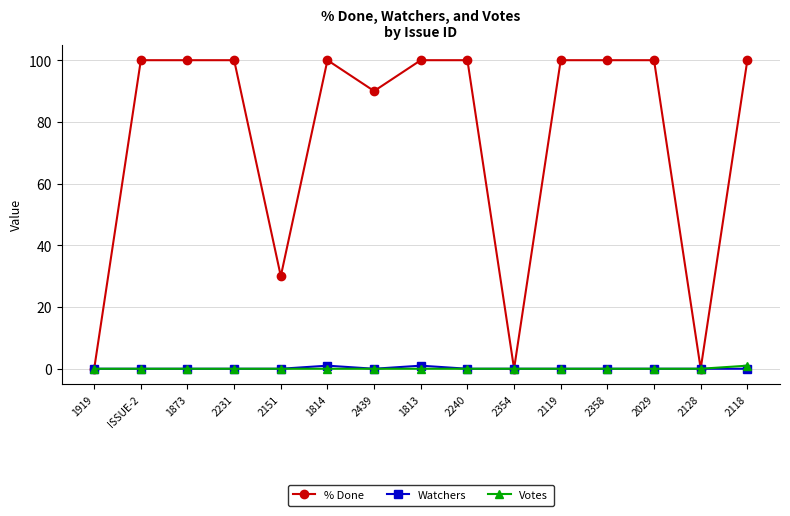

True or false: Watchers has more than 0 points higher than both neighbors.

True